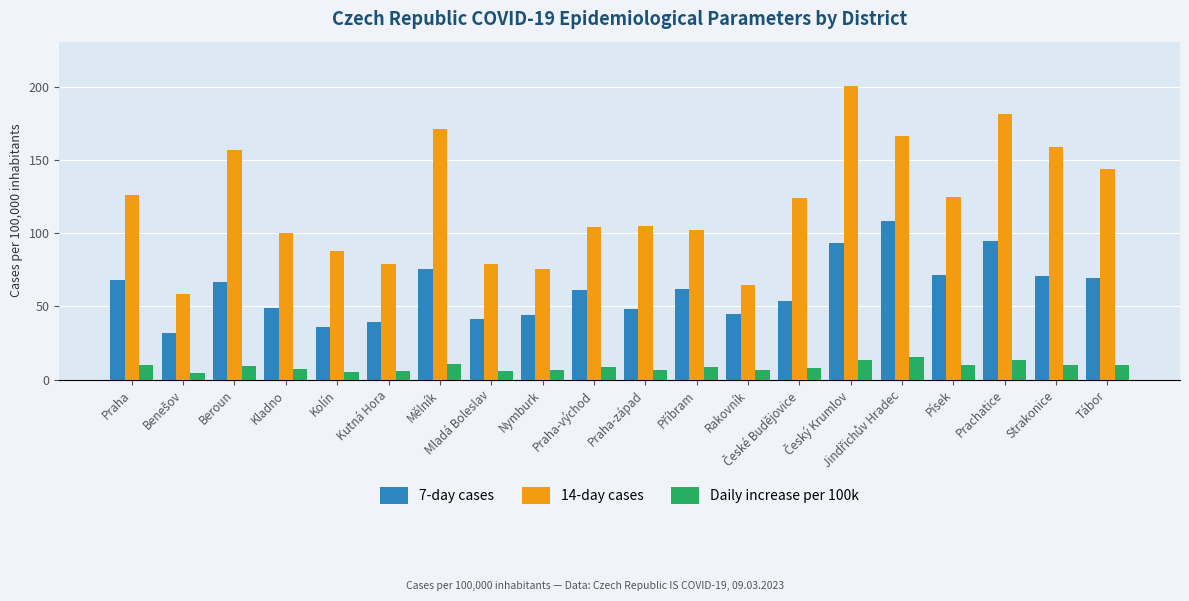

What are all the series names shown in the legend?

7-day cases, 14-day cases, Daily increase per 100k